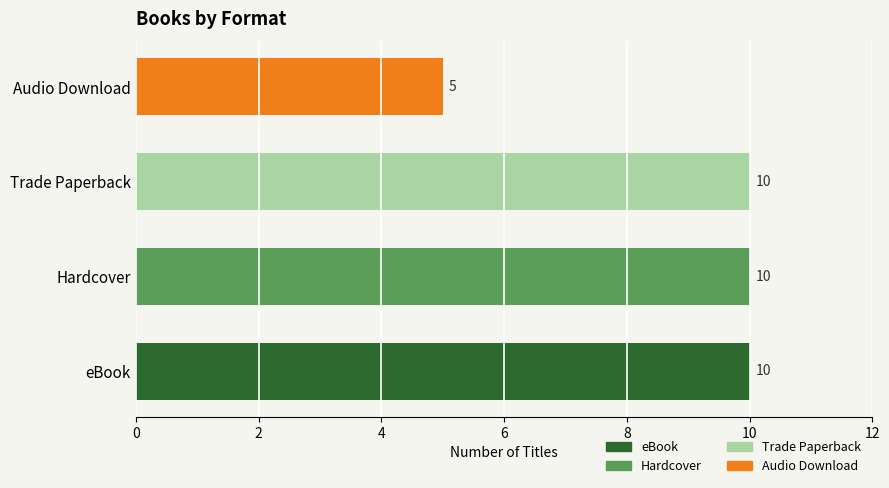

Count the values in the range 10 to 11.

3